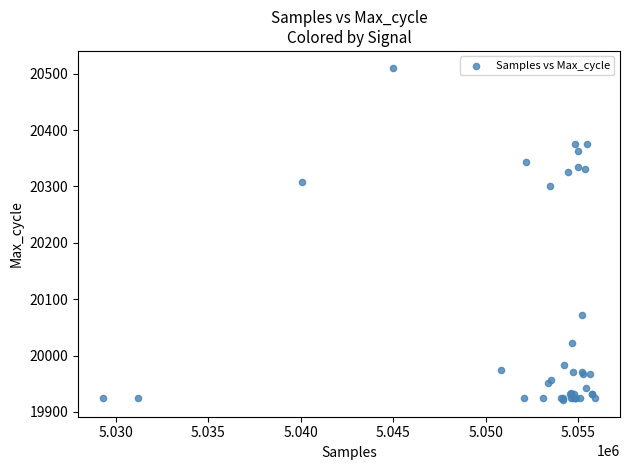

What Y value in the scatter plot is closest to 20216?

20300